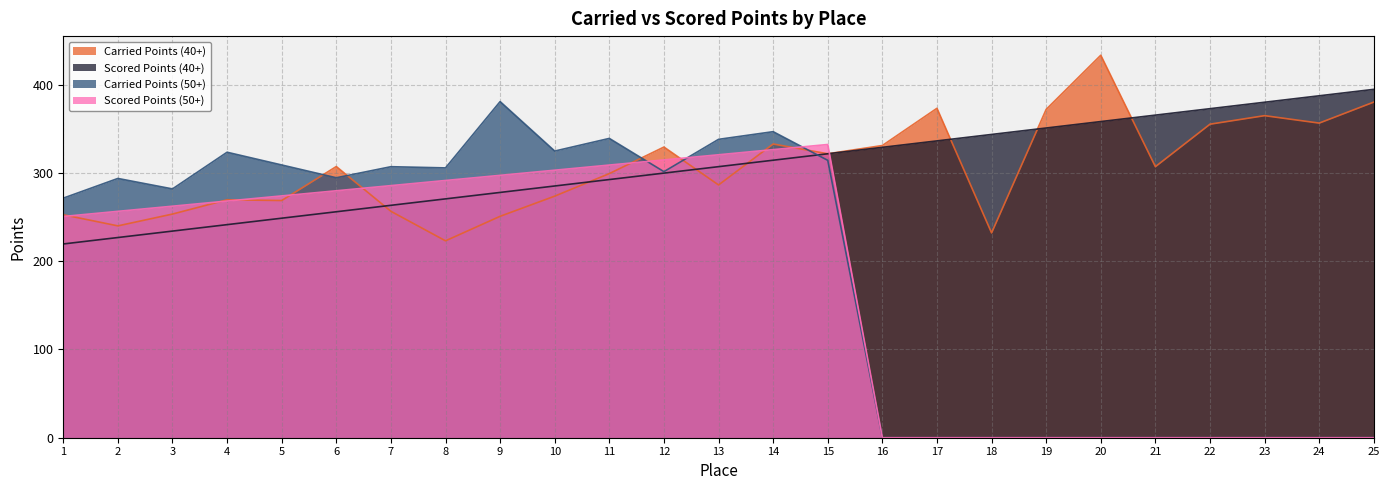

What is the value of the Scored Points (40+) point at the 18th from the left?

343.7